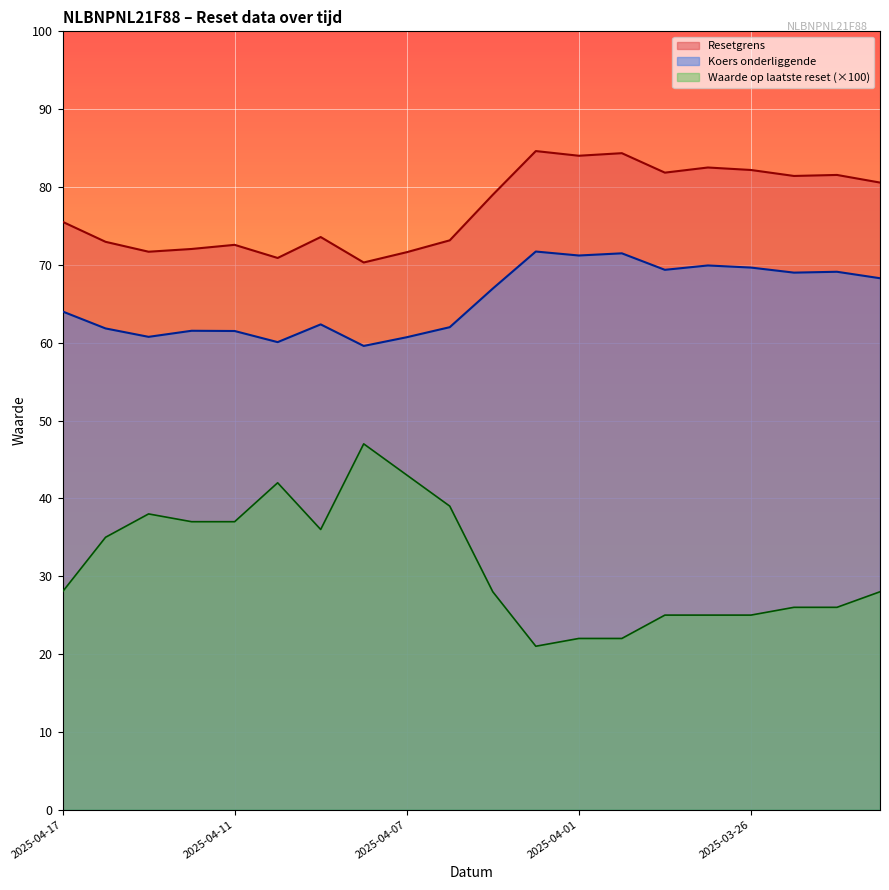

True or false: Waarde op laatste reset and Koers onderliggende cross at least once.

False